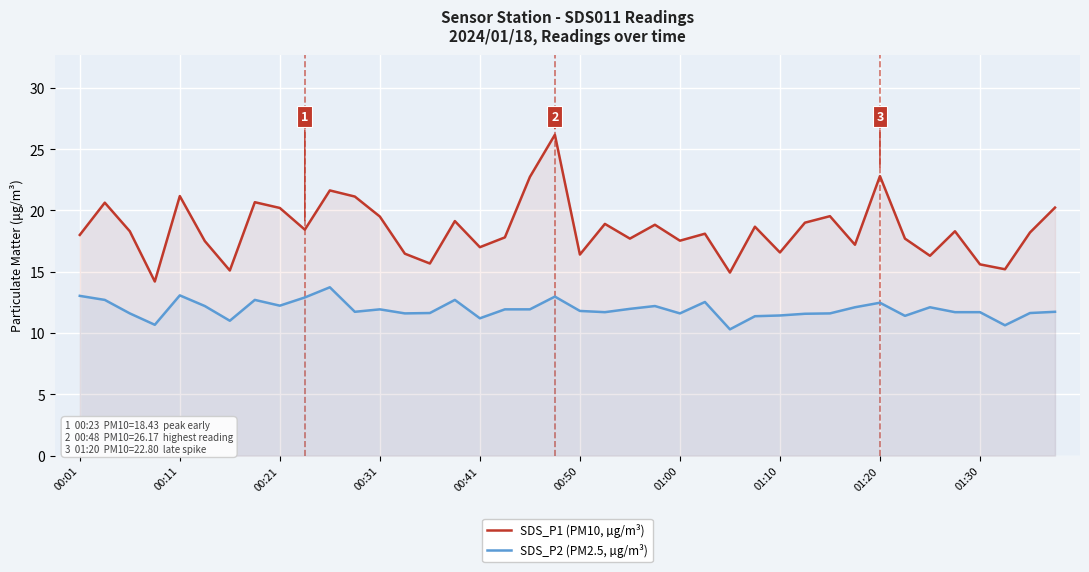

What is the minimum value shown in the chart?

10.3